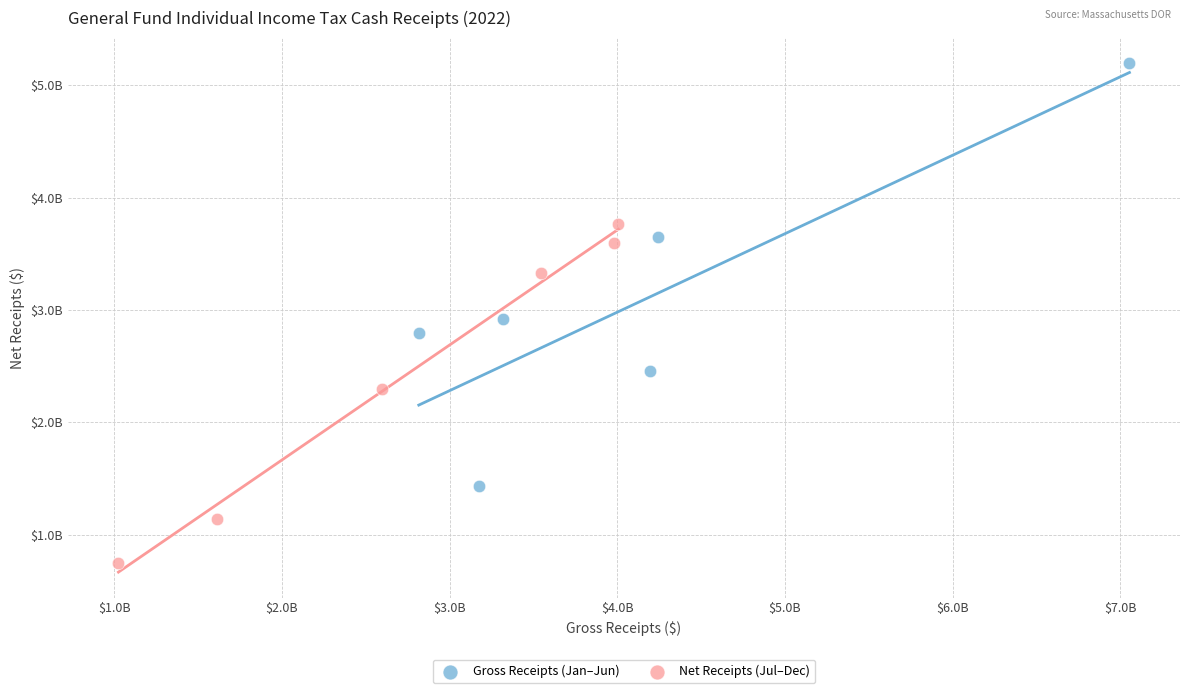

Which series contains the highest Y value?

Gross Receipts (Jan–Jun)